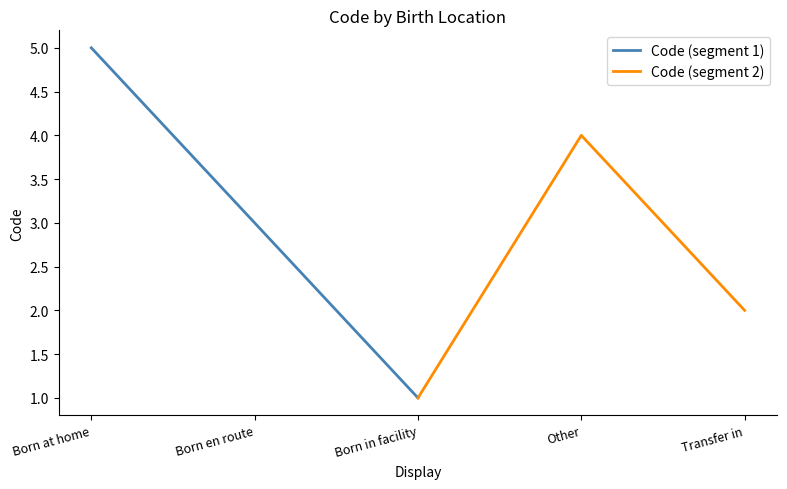

List the labels in order of Code (segment 1) value, largest first.

Born at home, Born en route, Born in facility